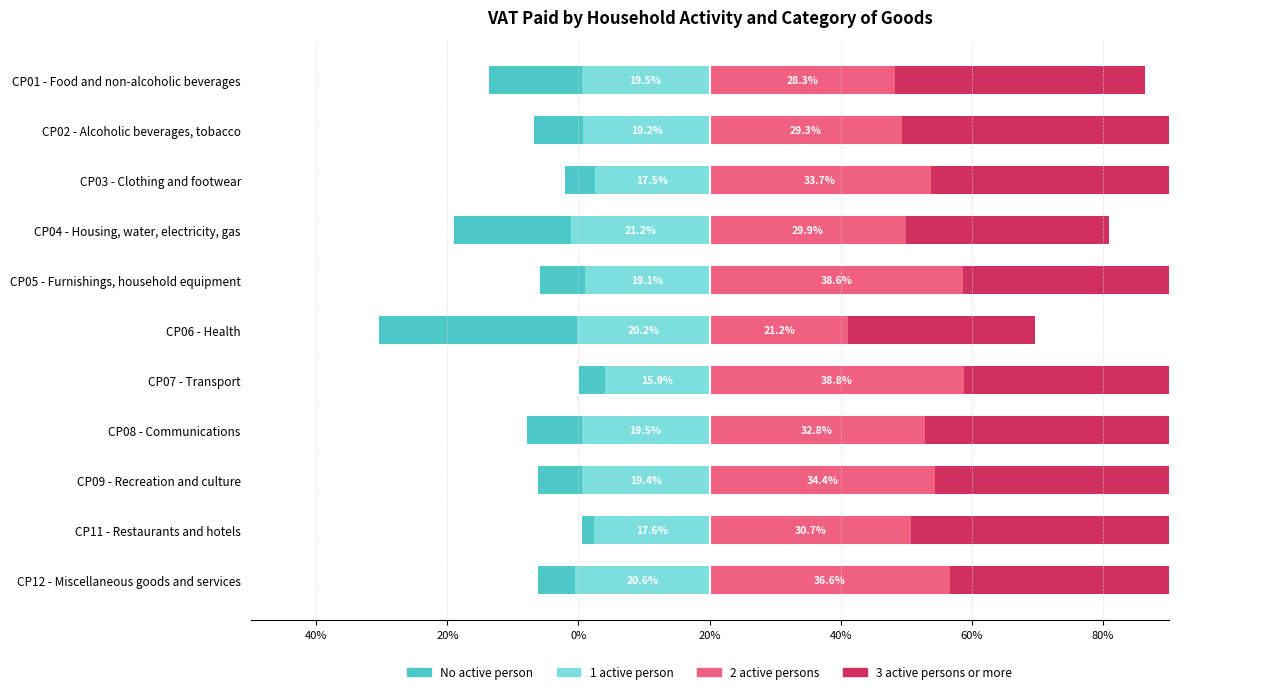

Between CP09 - Recreation and culture and CP02 - Alcoholic beverages, tobacco, which is larger?

CP09 - Recreation and culture